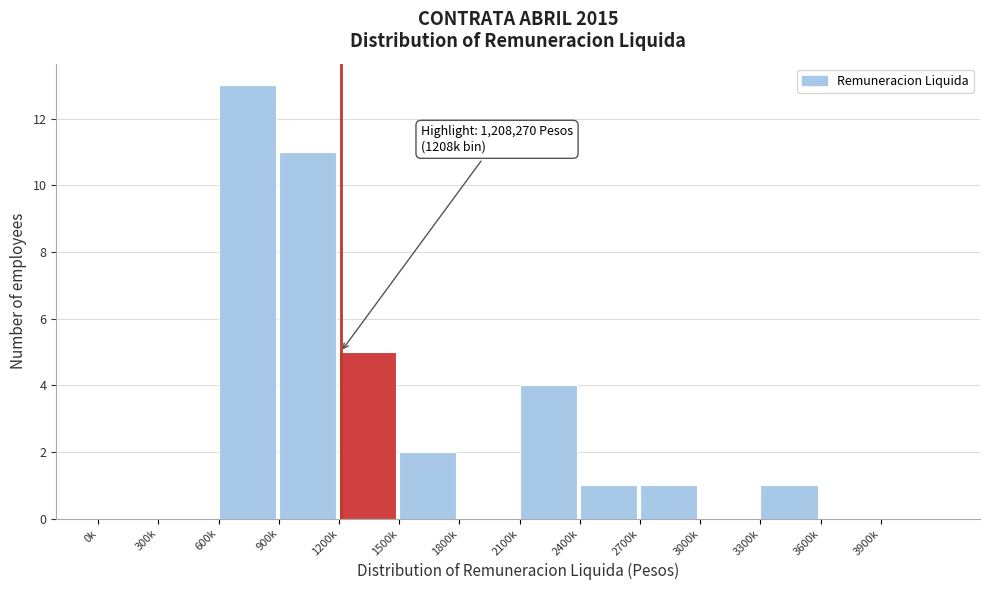

Reading left to right, list all the values displayed in this chart.

0k=0	300k=0	600k=13	900k=11	1200k=5	1500k=2	1800k=0	2100k=4	2400k=1	2700k=1	3000k=0	3300k=1	3600k=0	3900k=0